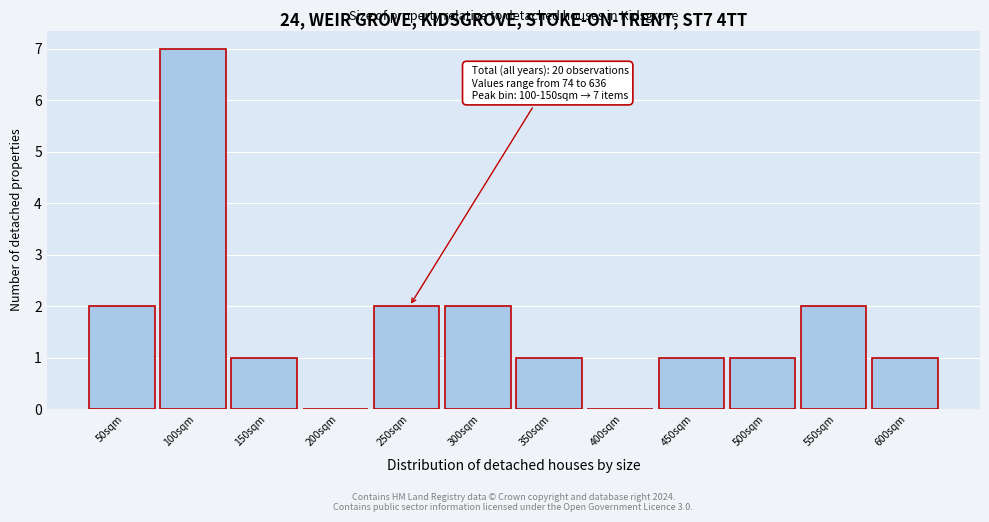

Reading left to right, list all the values displayed in this chart.

50sqm=2	100sqm=7	150sqm=1	200sqm=0	250sqm=2	300sqm=2	350sqm=1	400sqm=0	450sqm=1	500sqm=1	550sqm=2	600sqm=1